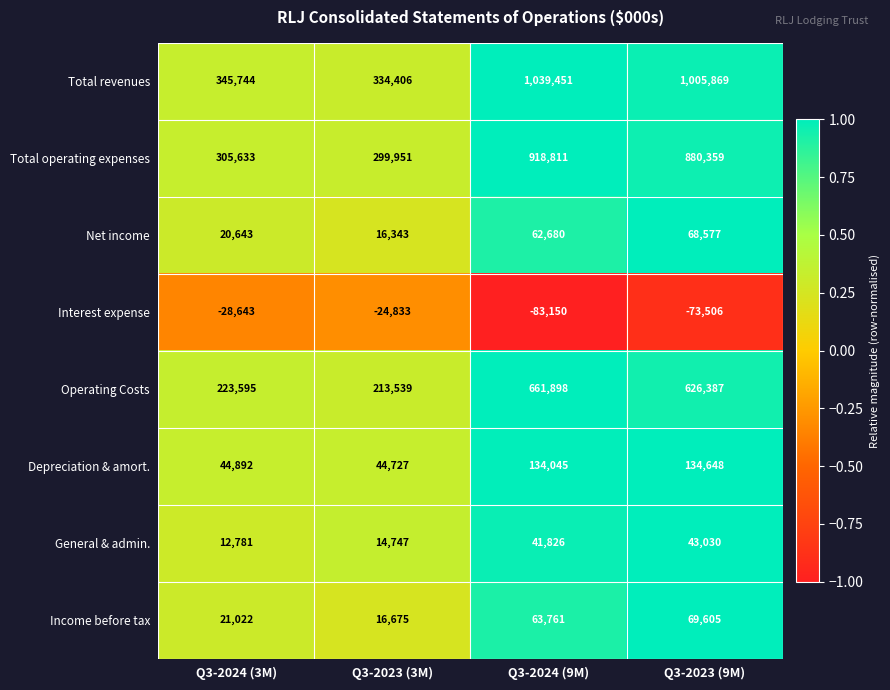

How many distinct data groups are displayed?

8